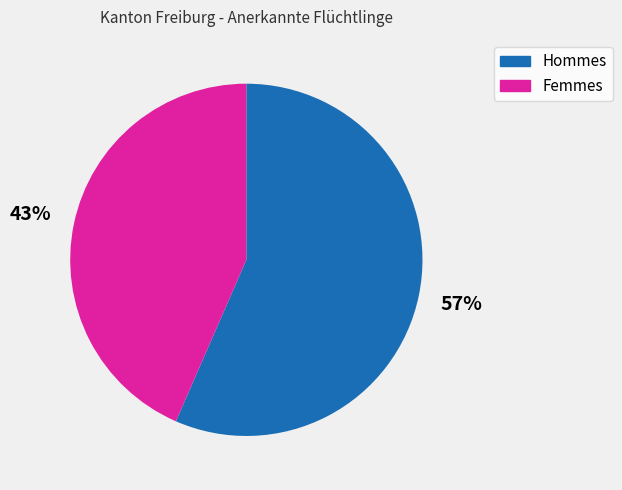

How many slices are in this pie chart?

2